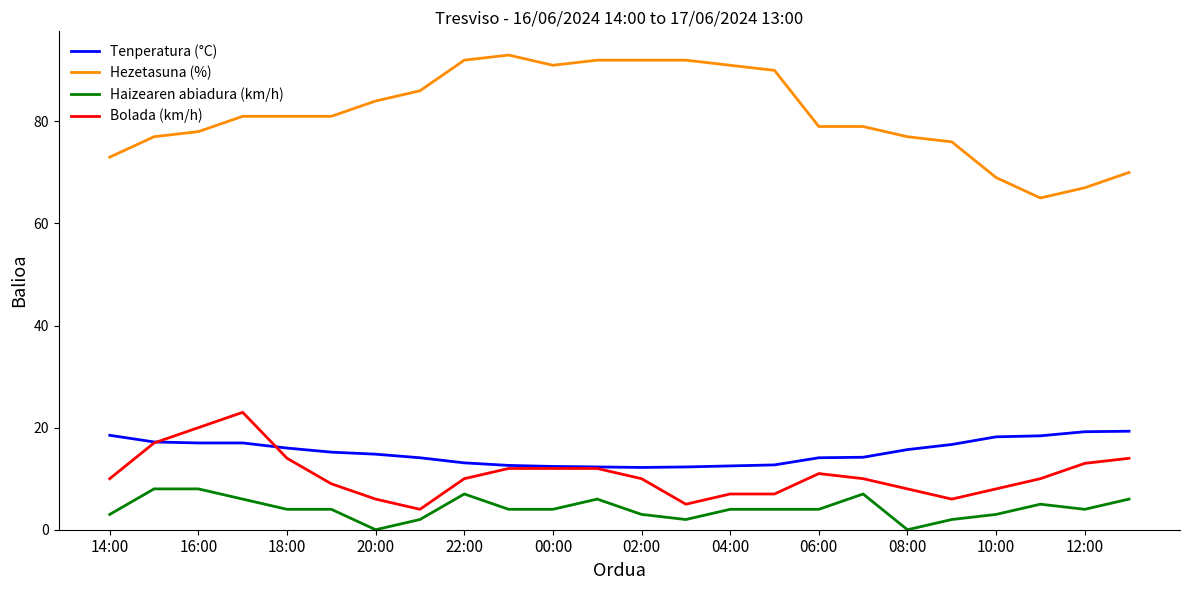

Which series has the largest total across all categories?

Hezetasuna (%)